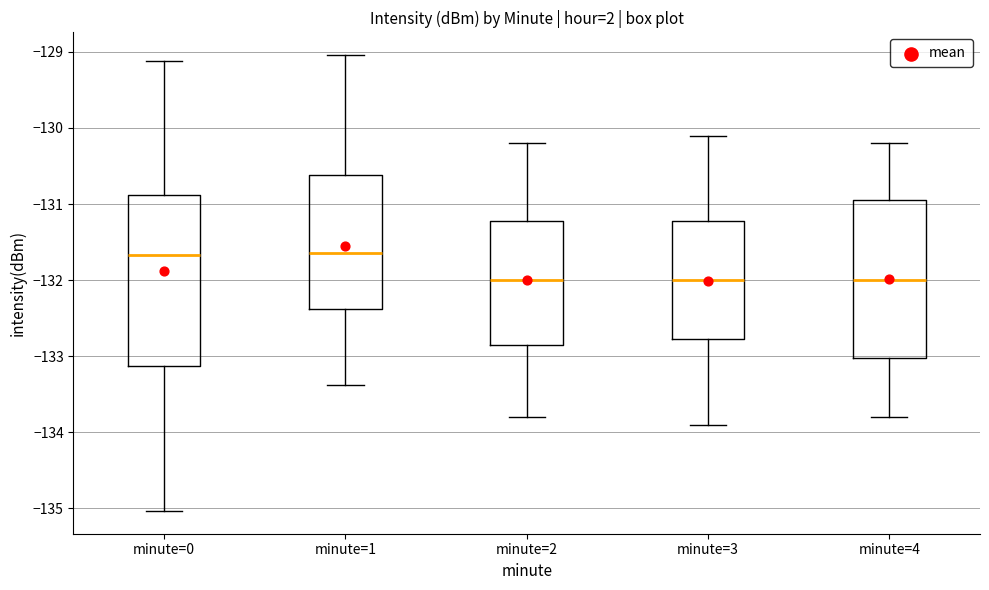

Reading left to right, transcribe this box plot: for each box, give where its median line is, the range the box spans, and where its two whiskers end, as read against the y-axis. The values are not printed on the chart, so give them approximately, as read against the axis.

minute=0: median -131.7, box -133.1 to -130.9, whiskers -135.0 to -129.1
minute=1: median -131.6, box -132.4 to -130.6, whiskers -133.4 to -129.0
minute=2: median -132.0, box -132.8 to -131.2, whiskers -133.8 to -130.2
minute=3: median -132.0, box -132.8 to -131.2, whiskers -133.9 to -130.1
minute=4: median -132.0, box -133.0 to -130.9, whiskers -133.8 to -130.2